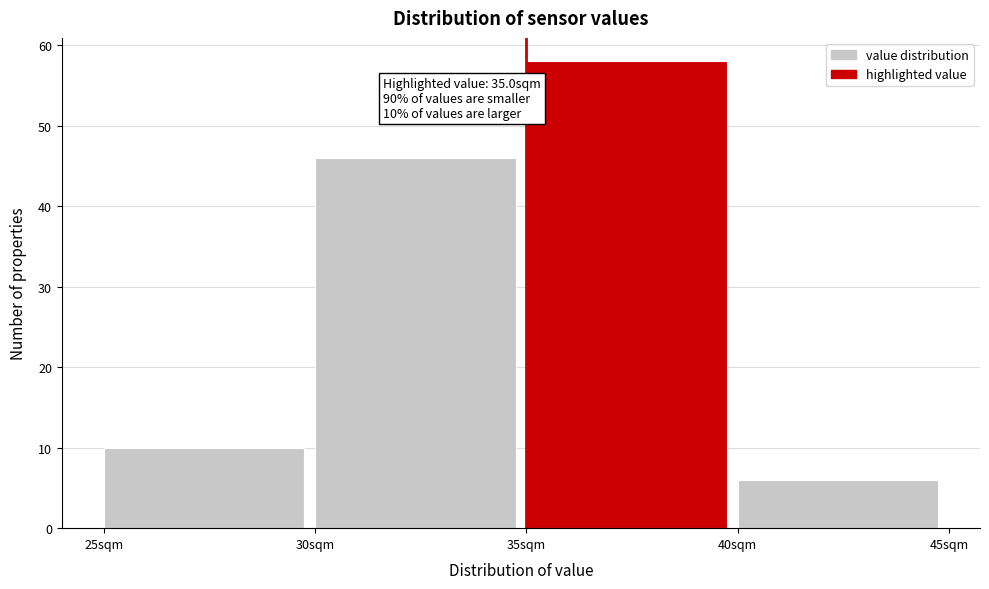

Which range on the x-axis has the tallest bar?

35 to 40